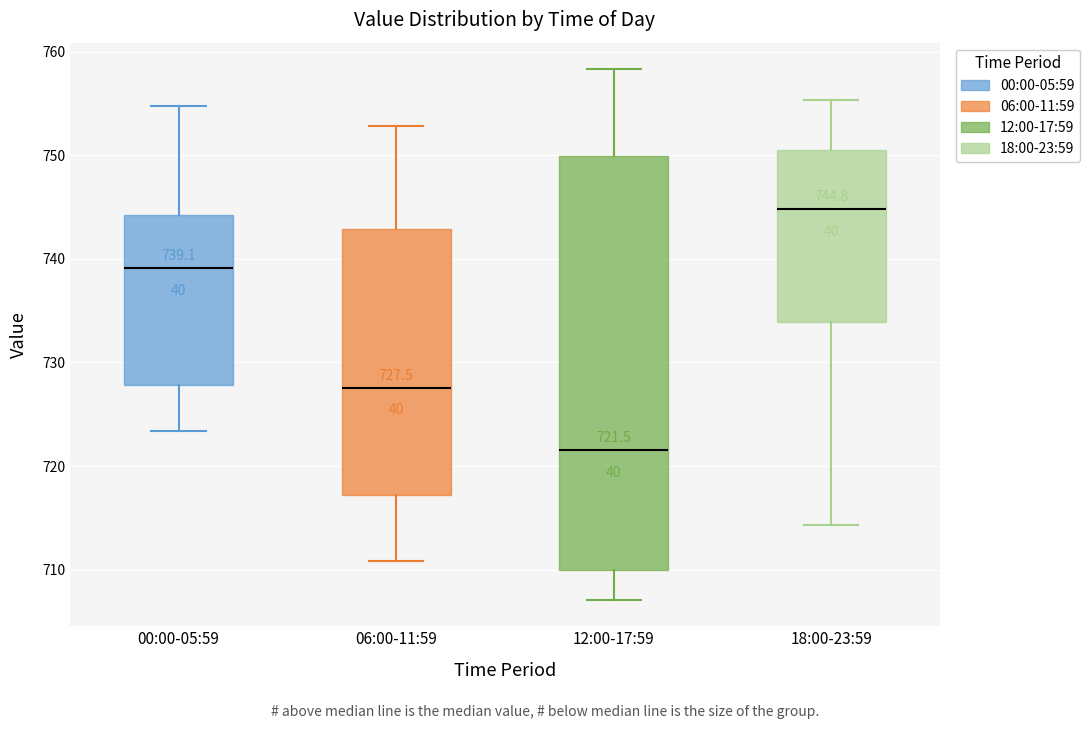

Comparing the boxes themselves (not the whiskers), which one is the tallest?

12:00-17:59